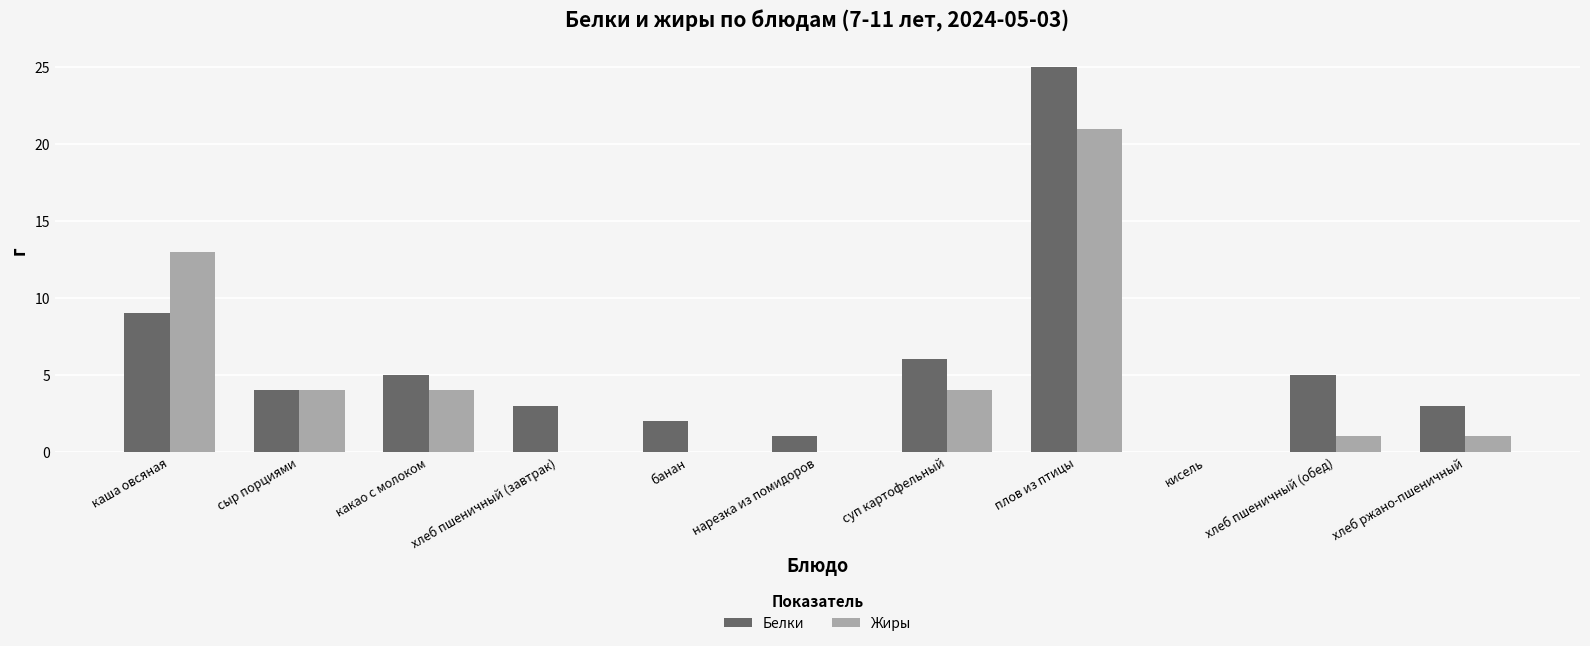

Count the number of data series in this chart.

2